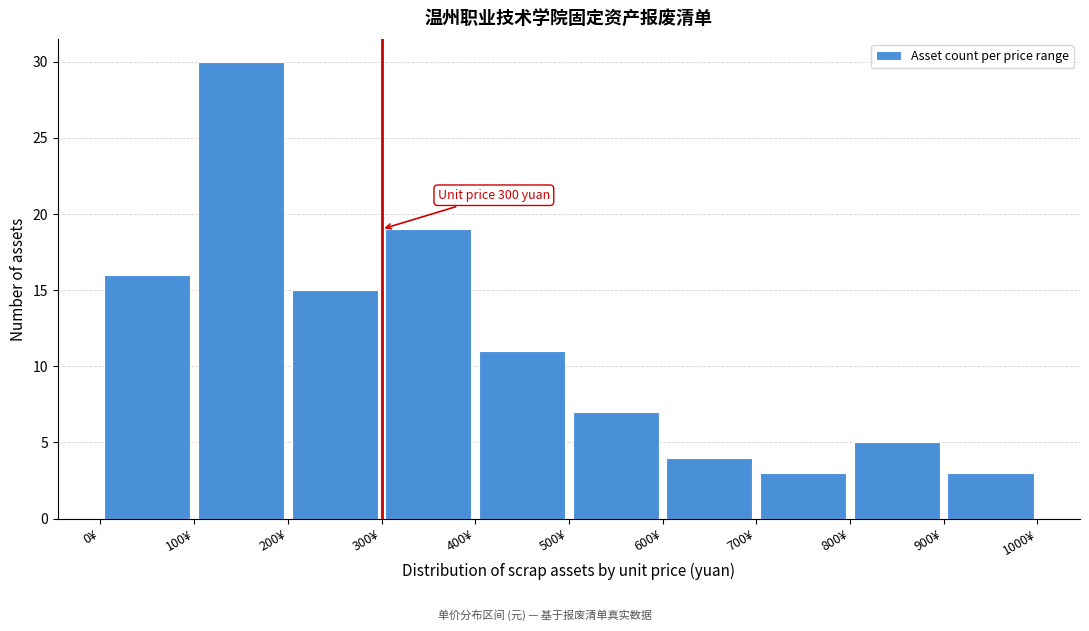

Which range on the x-axis has the tallest bar?

100 to 200